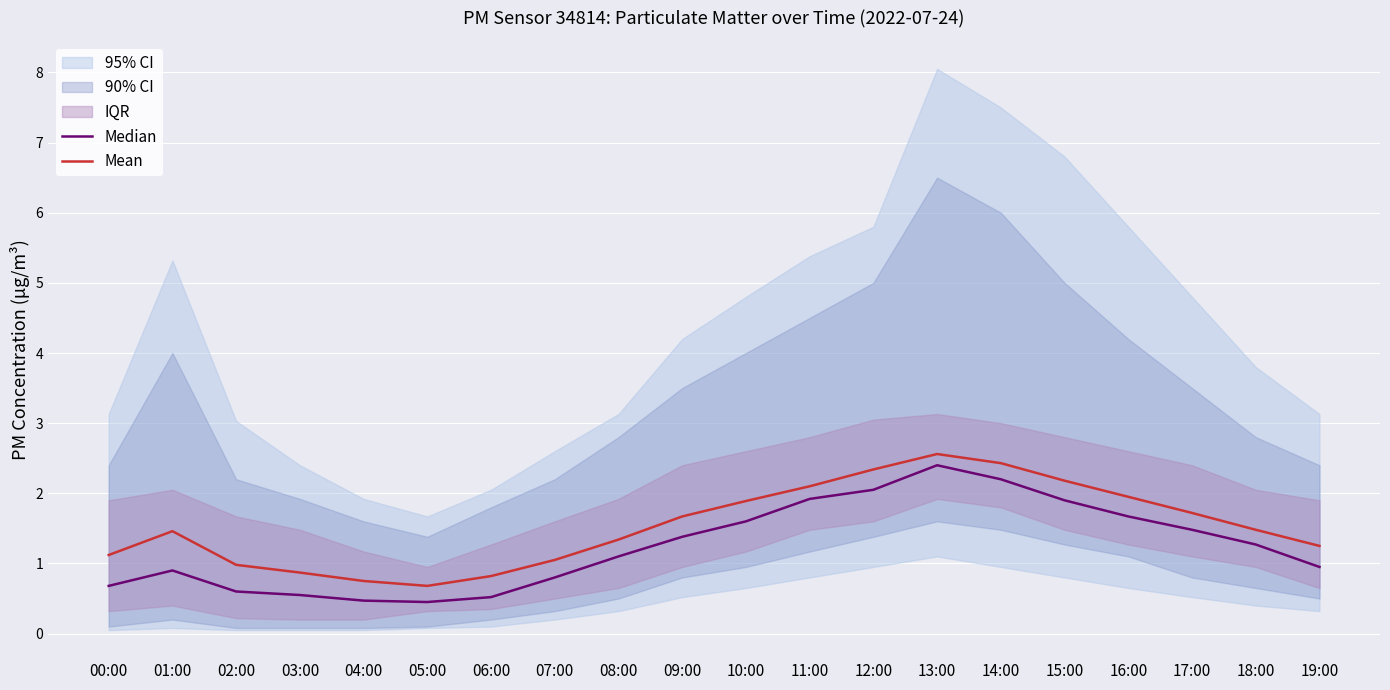

Where is Mean nearest to the value 1?

02:00